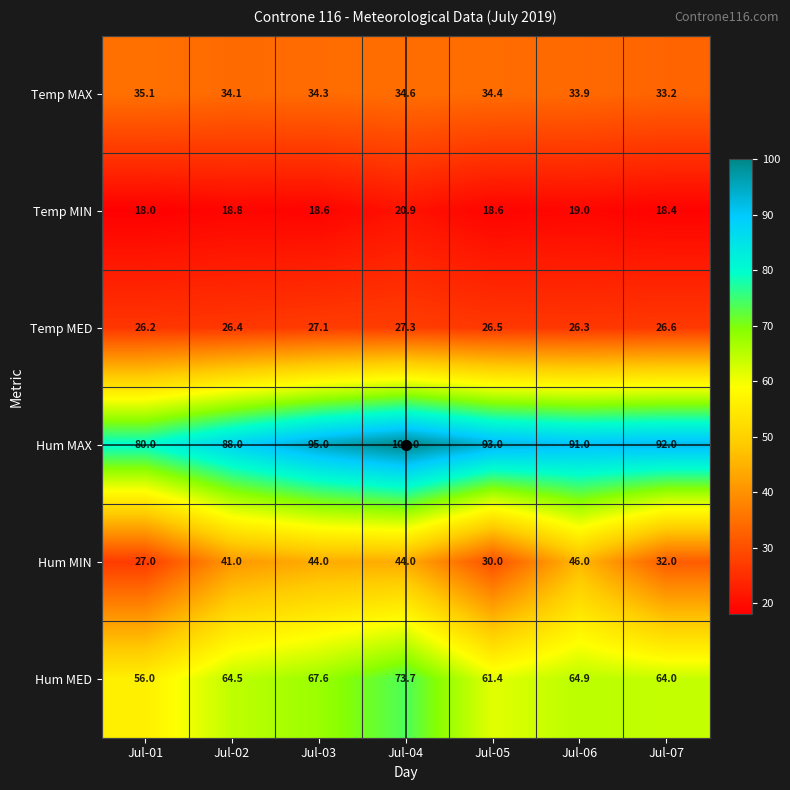

What is the difference between the maximum and second lowest values in the Temp MIN series?

2.5